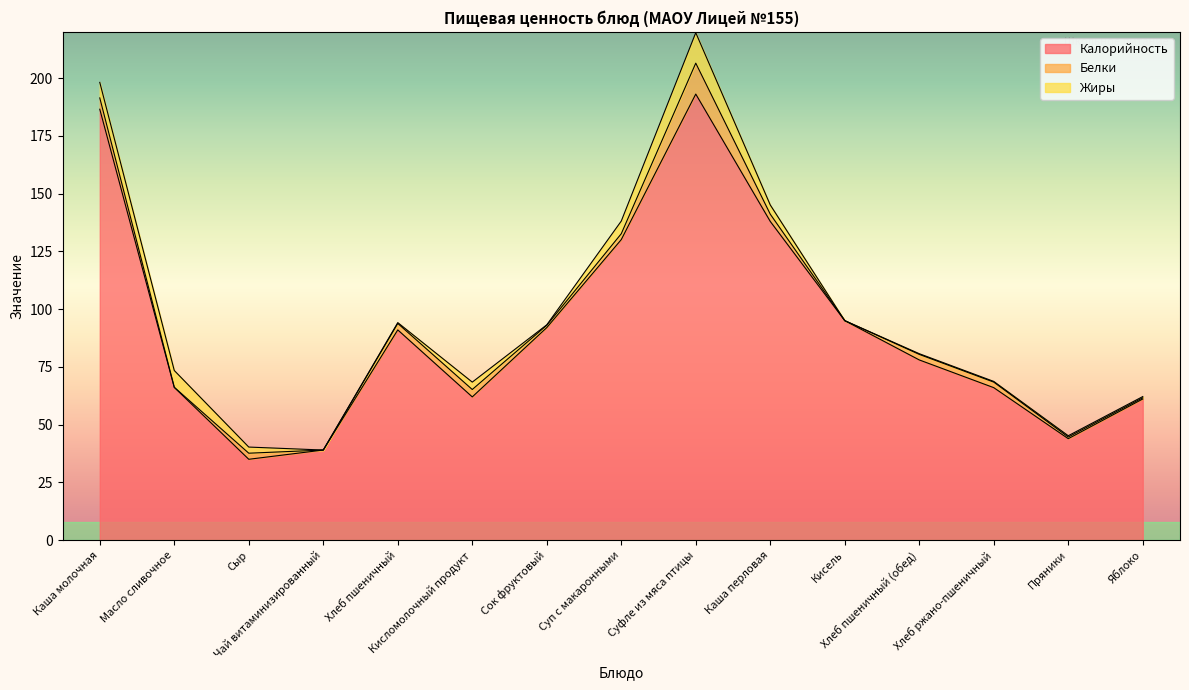

What is the value of the Жиры point at the 10th from the left?

4.0